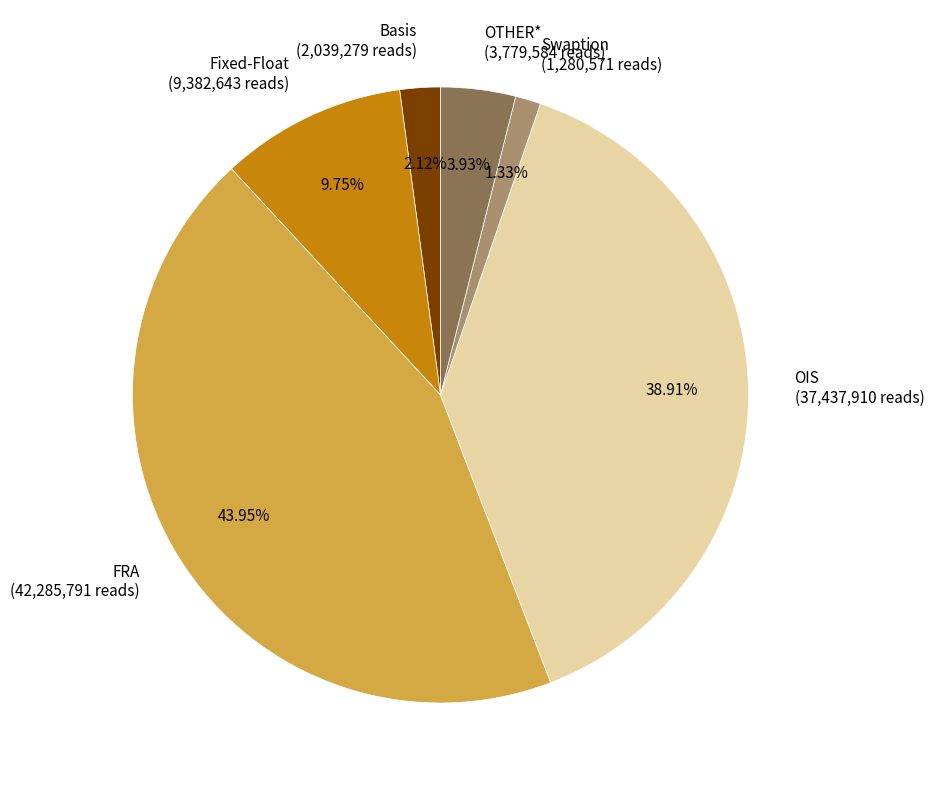

Is OTHER* the majority of the pie?

No